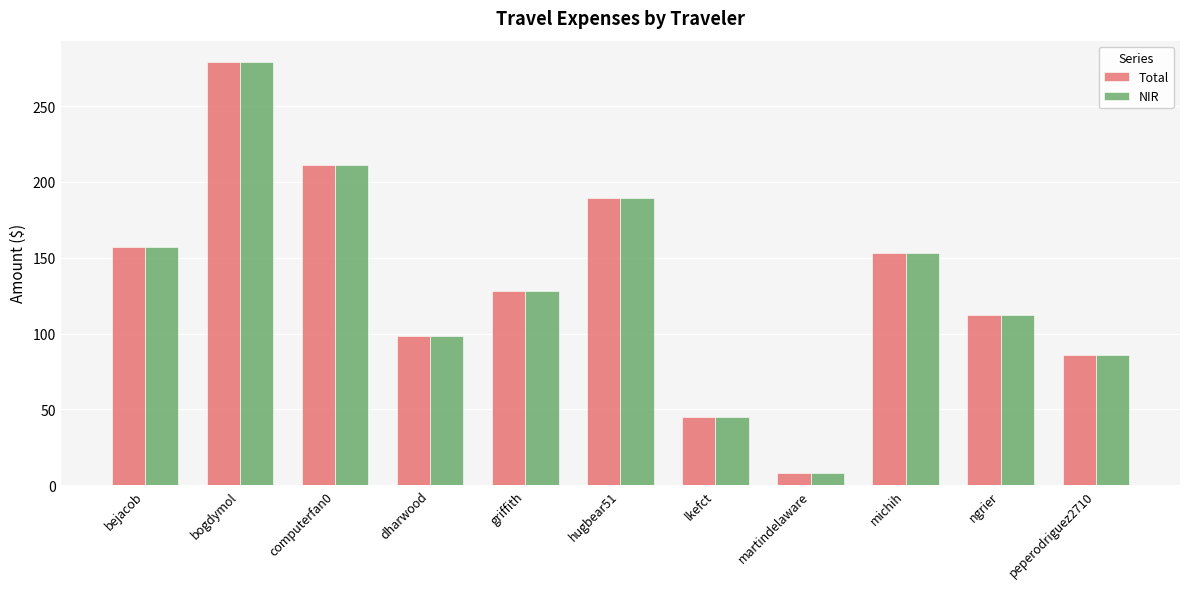

Is the value of Total at bogdymol greater than the value of NIR at peperodriguez2710?

Yes